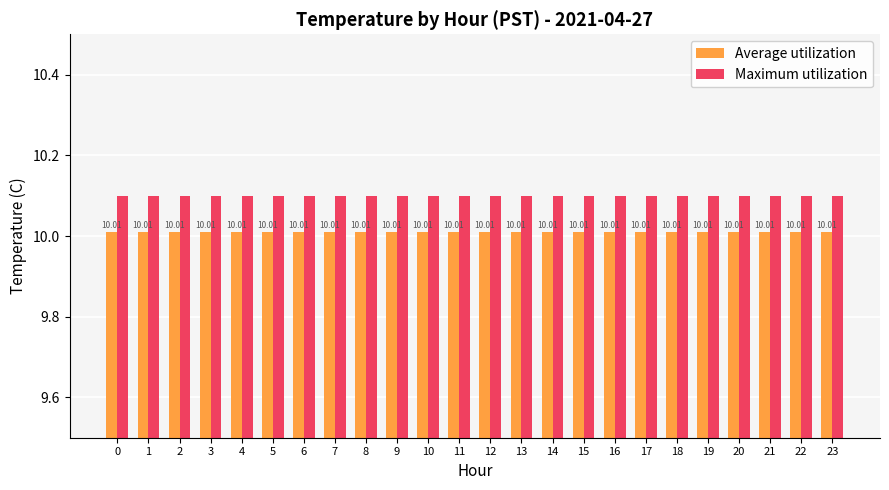

Are the bars horizontal?

No